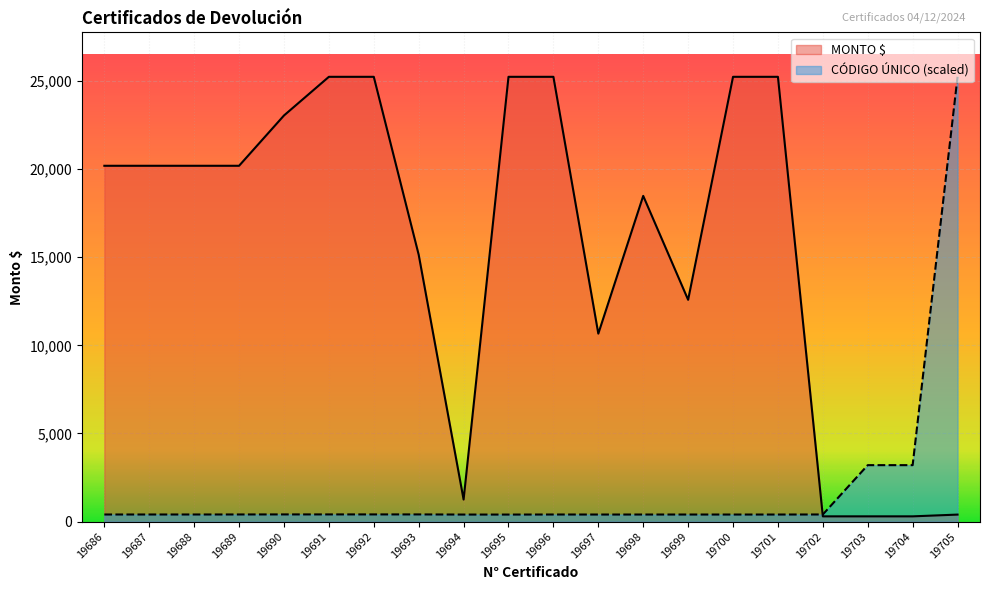

Which series changed the most between 19688 and 19705?

CÓDIGO ÚNICO (scaled)